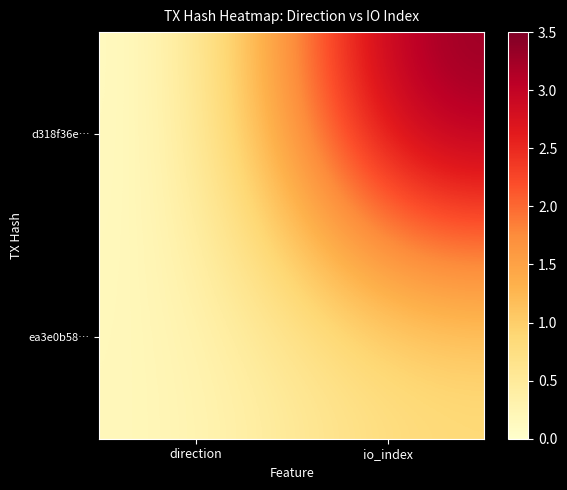

Which series has the largest total across all categories?

d318f36e…